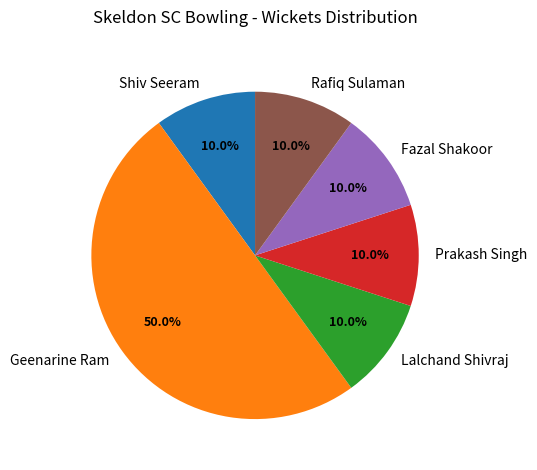

Does Shiv Seeram represent more than half of the total?

No